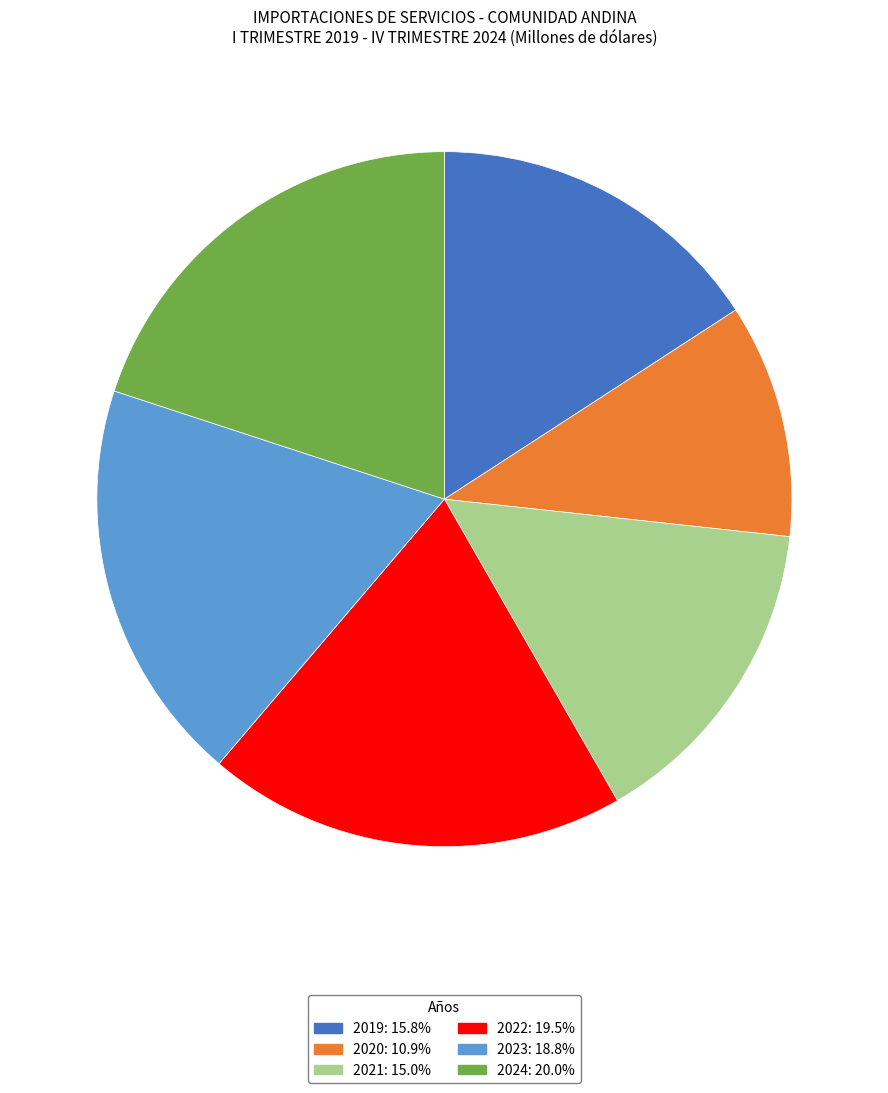

Does any single category account for the majority?

No